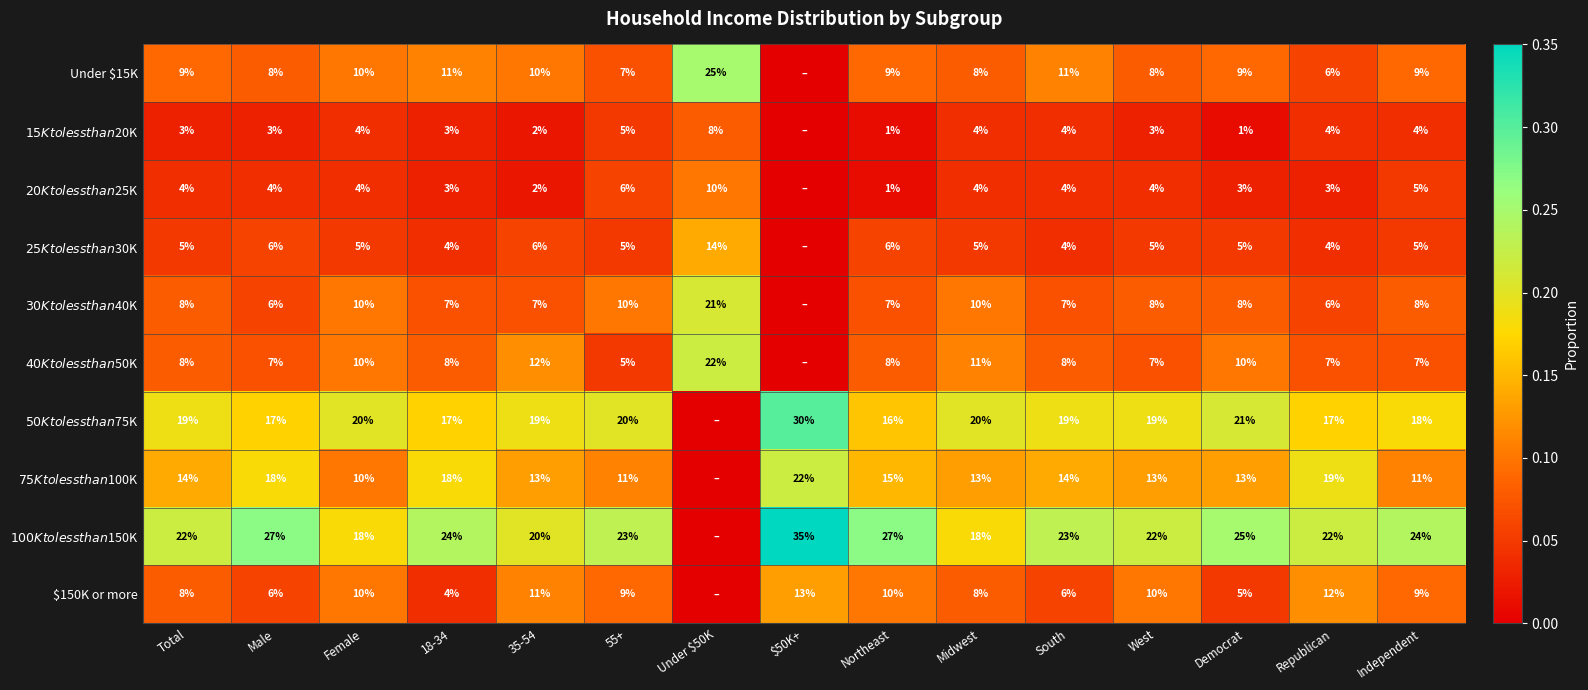

What is the spread (max minus min) of values at West?

19